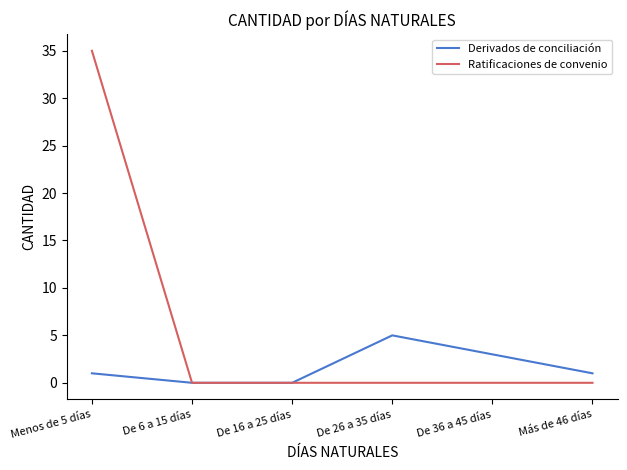

Count the number of categories in the chart.

6